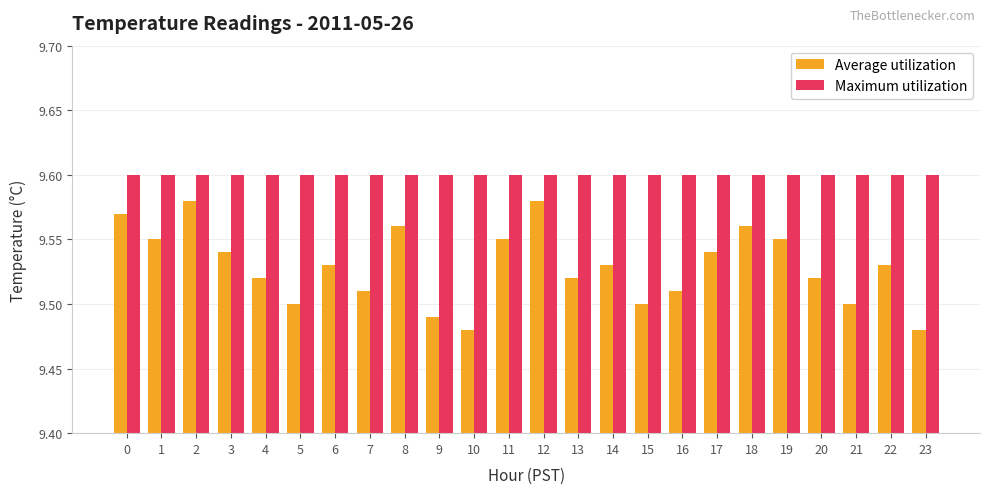

Is it true that Maximum utilization equals 16.6 at 16?

False